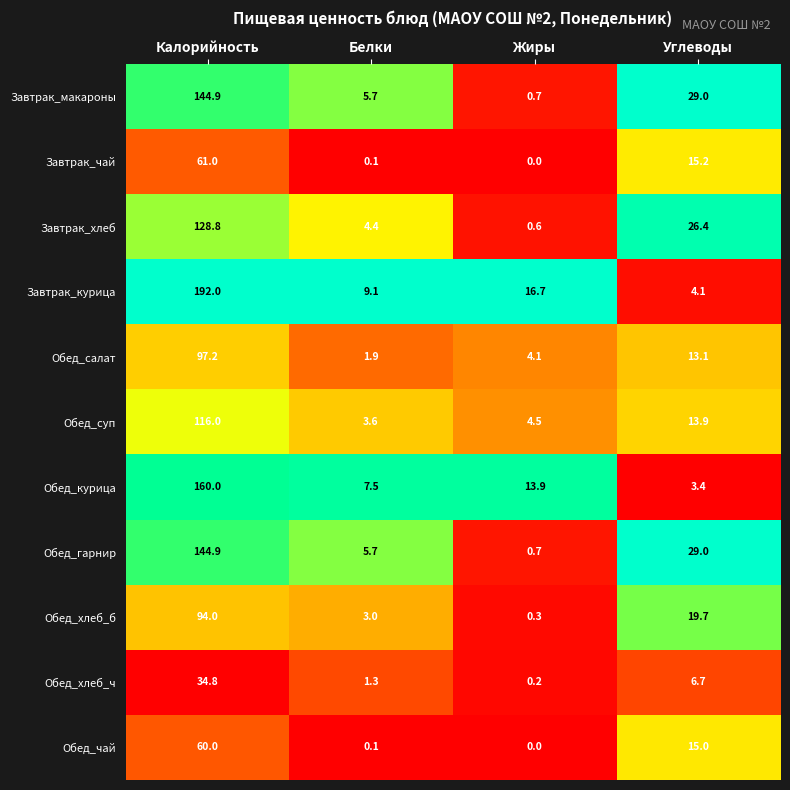

At how many categories does at least one series exceed 0?

4